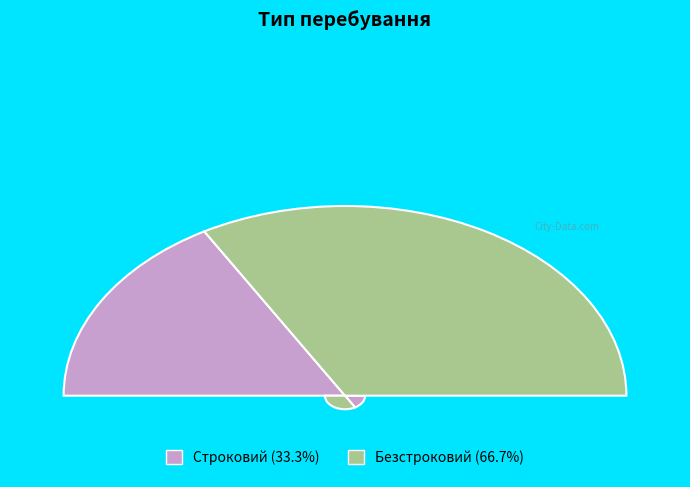

To the nearest percent, what is the difference between the Строковий and Безстроковий slice percentages?

33%